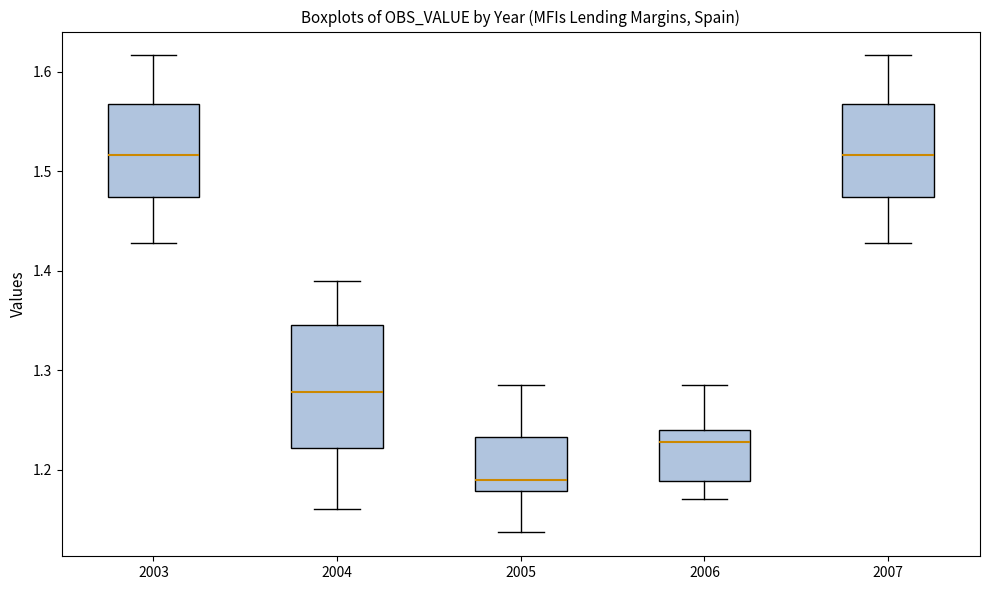

Which box has the lowest median line?

2005